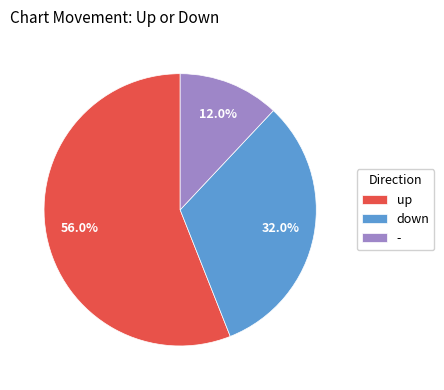

How many slices are in this pie chart?

3